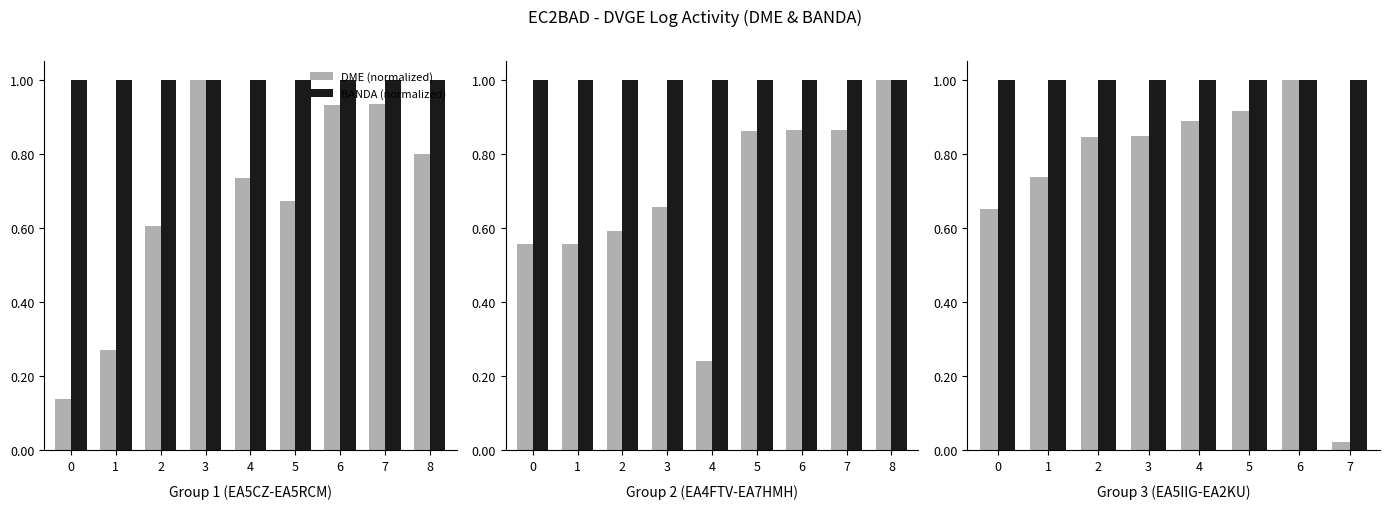

What is the value of the BANDA (normalized) bar at the 5th from the left?

1.0